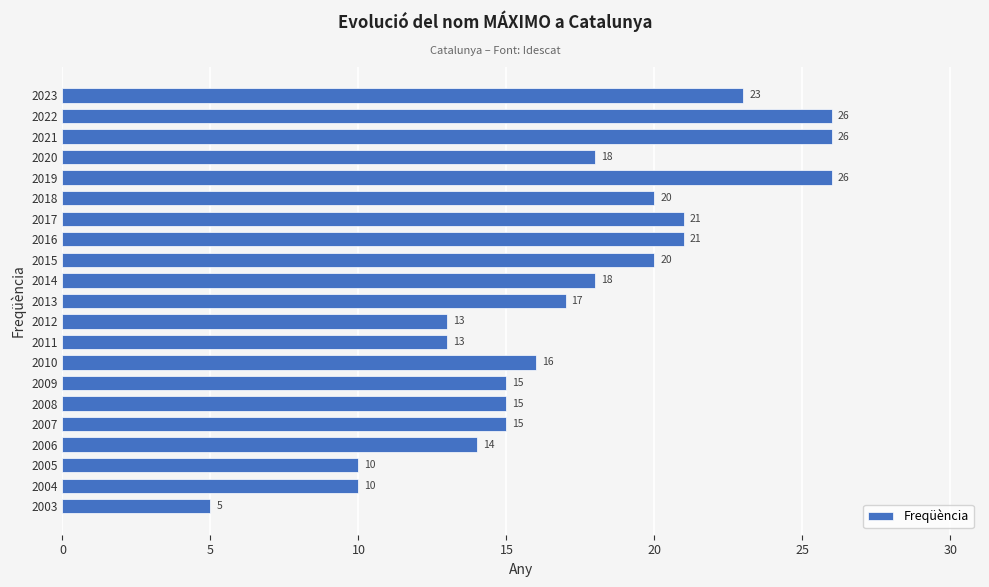

Does the chart contain stacked bars?

No